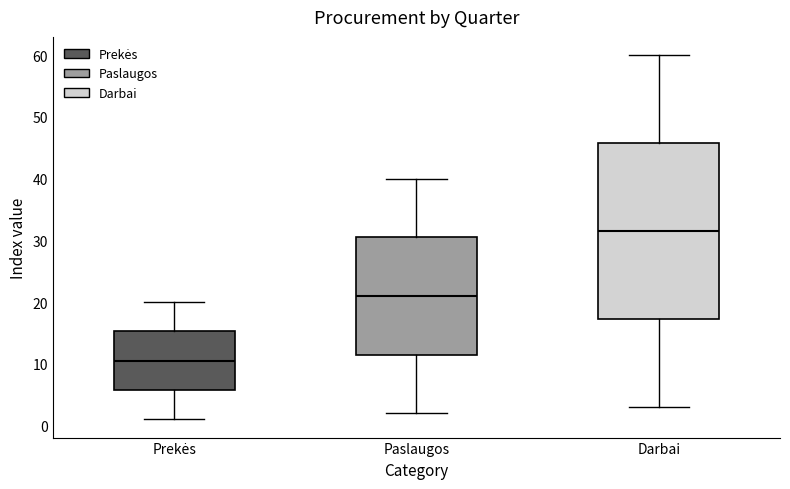

Reading left to right, read every box against the y-axis: the position of its median line, the range the box covers, and the ends of its whiskers. The values are not printed on the chart, so give them approximately, as read against the axis.

Prekės: median 11, box 6 to 15, whiskers 1 to 20
Paslaugos: median 21, box 12 to 31, whiskers 2 to 40
Darbai: median 32, box 17 to 46, whiskers 3 to 60